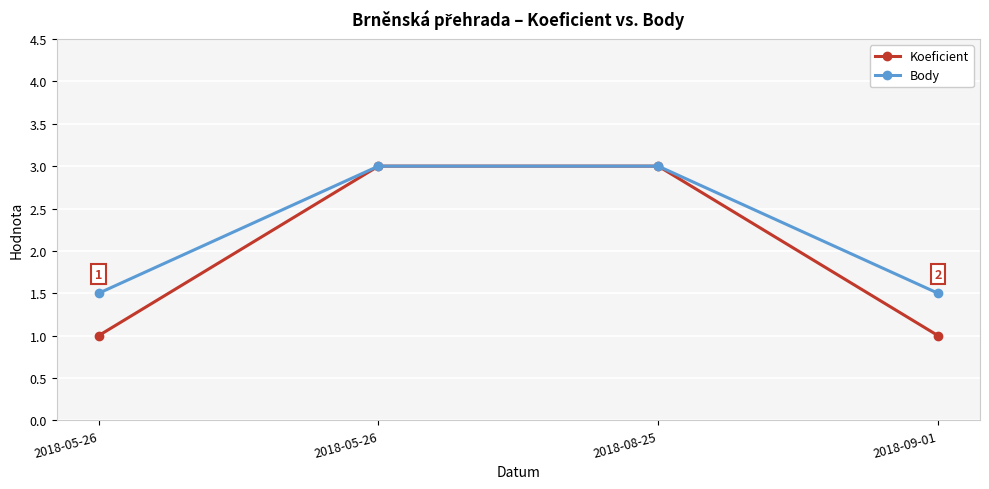

What are all the series names shown in the legend?

Koeficient, Body